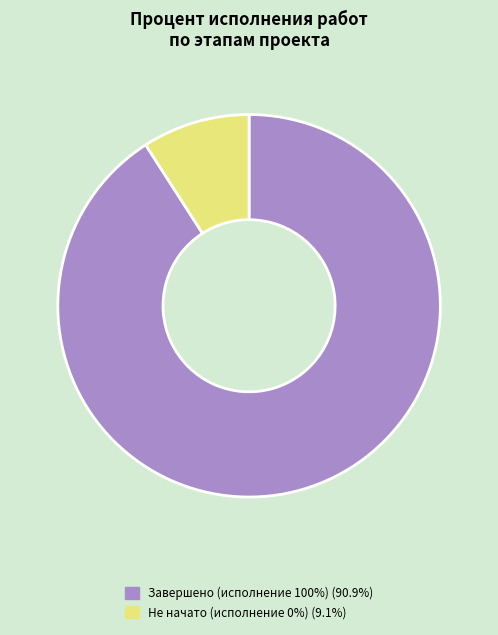

Does any single category account for the majority?

Yes